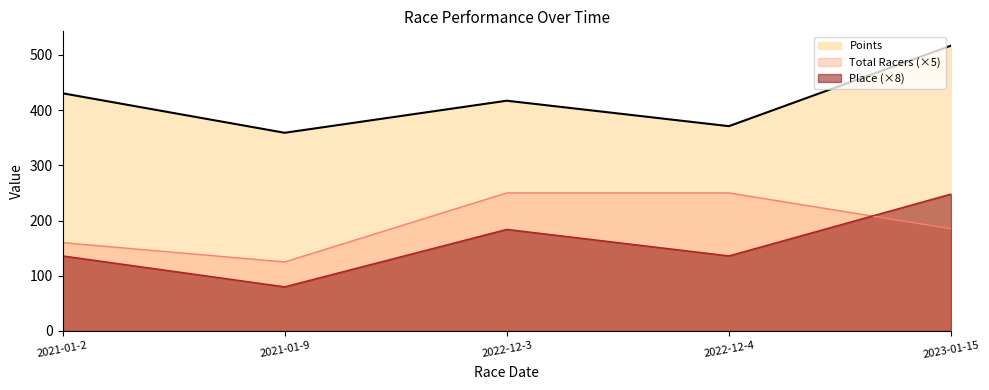

What is the average value of the Total Racers series?

194.0